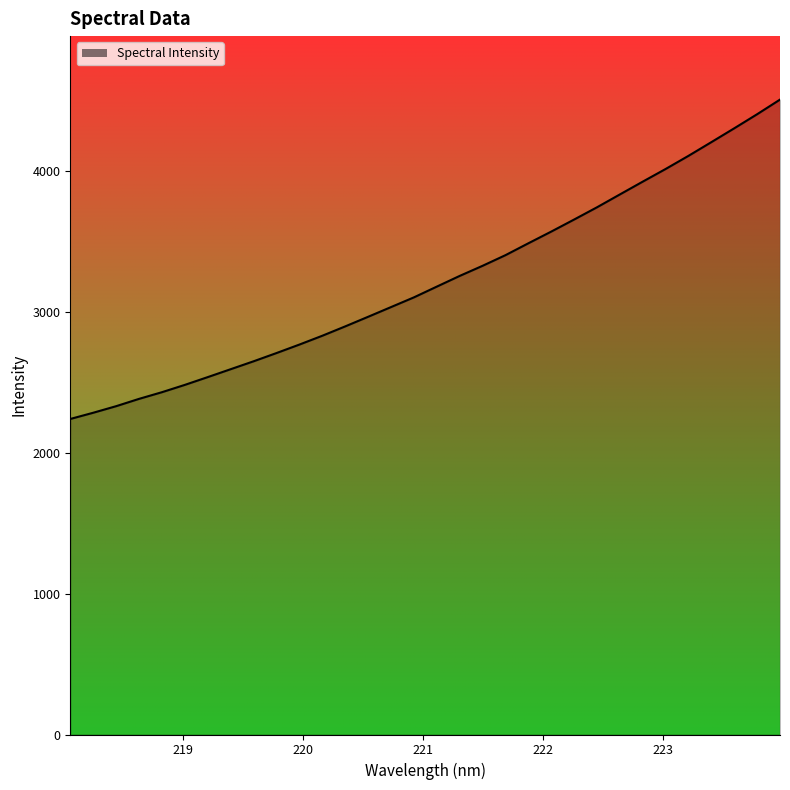

Does the chart display data point markers on the line(s)?

No